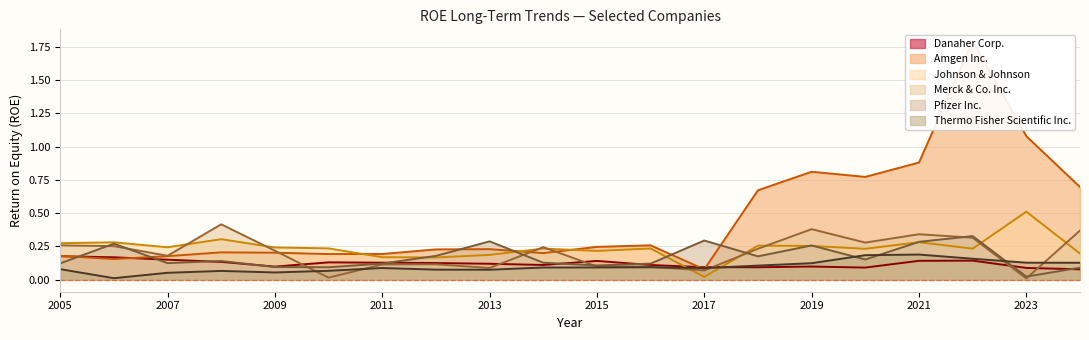

Which series changed the most between 2016 and 2023?

Amgen Inc.